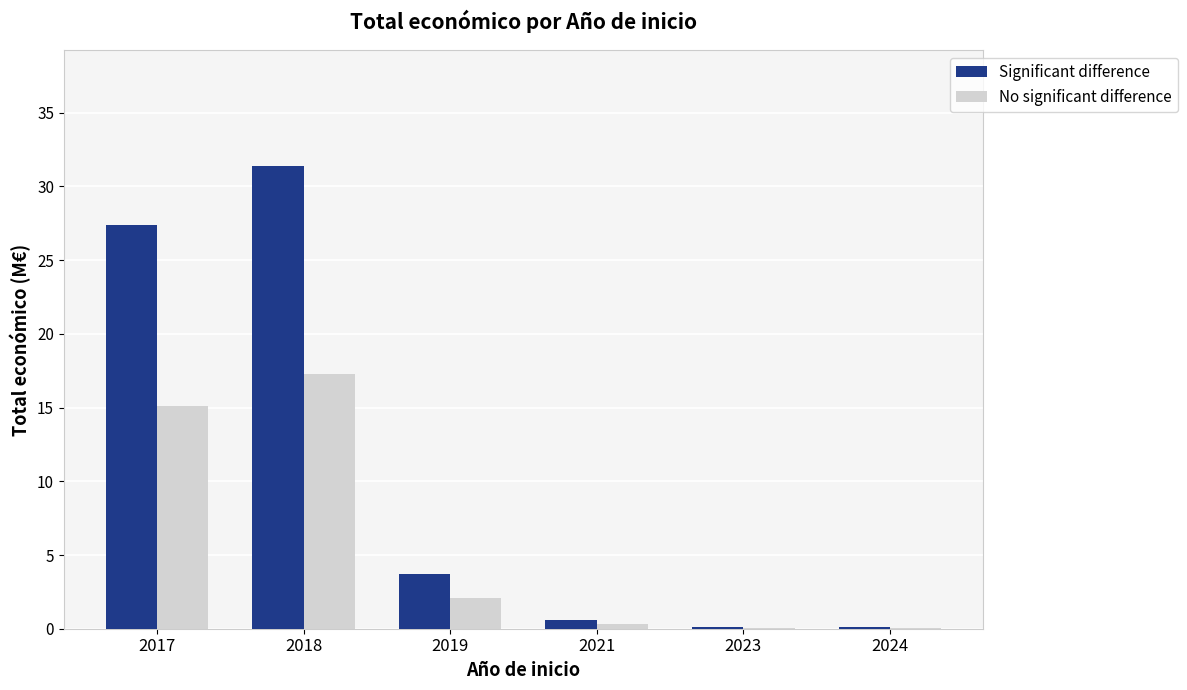

Is it true that Significant difference equals 1.0 at 2019?

False